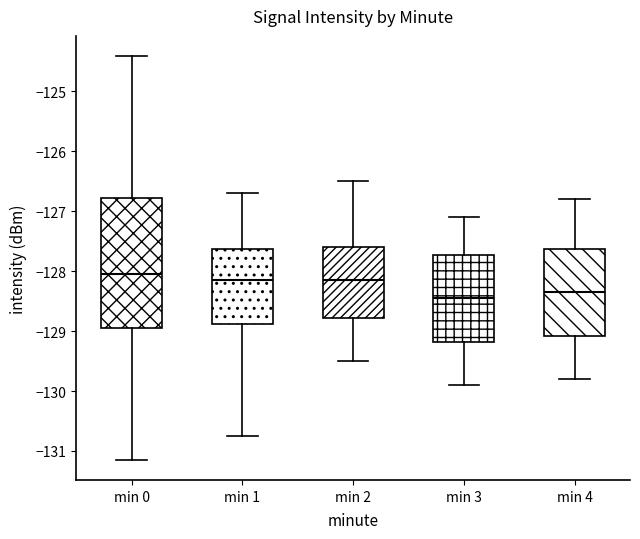

Where is the upper edge of the box for min 3 on the y-axis? The values are not printed on the chart, so give them approximately, as read against the axis.

-127.7